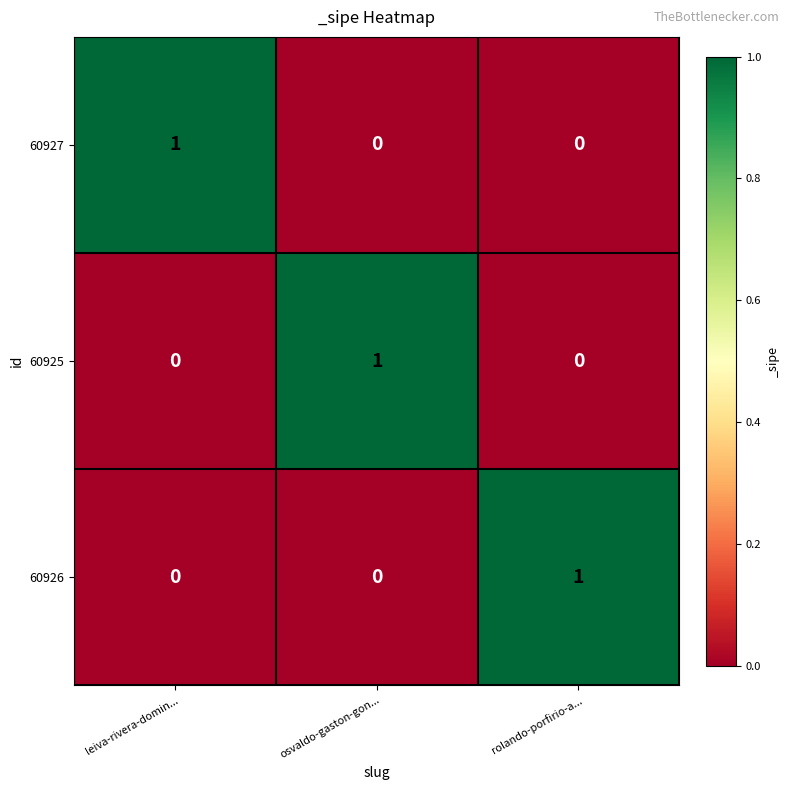

Reading right to left, what are all the values shown in this chart?

60927: rolando-porfirio-a...=0	osvaldo-gaston-gon...=0	leiva-rivera-domin...=1
60925: rolando-porfirio-a...=0	osvaldo-gaston-gon...=1	leiva-rivera-domin...=0
60926: rolando-porfirio-a...=1	osvaldo-gaston-gon...=0	leiva-rivera-domin...=0